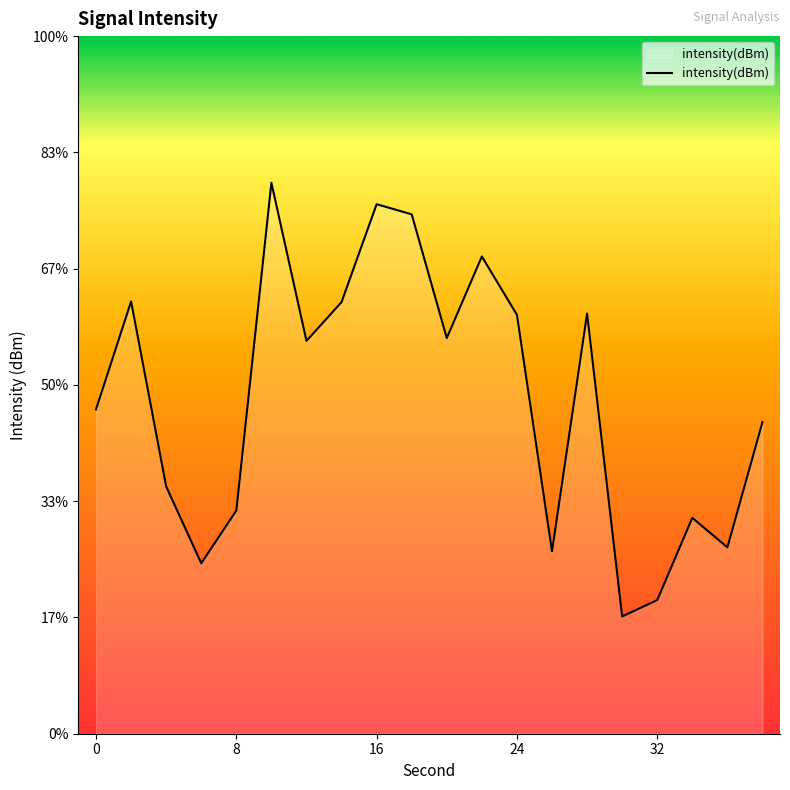

Reading right to left, extract all data points from this chart.

-131.6	-137.0	-135.7	-139.3	-140.0	-126.9	-137.2	-127.0	-124.5	-128.0	-122.7	-122.2	-126.4	-128.1	-121.3	-135.4	-137.7	-134.4	-126.4	-131.1